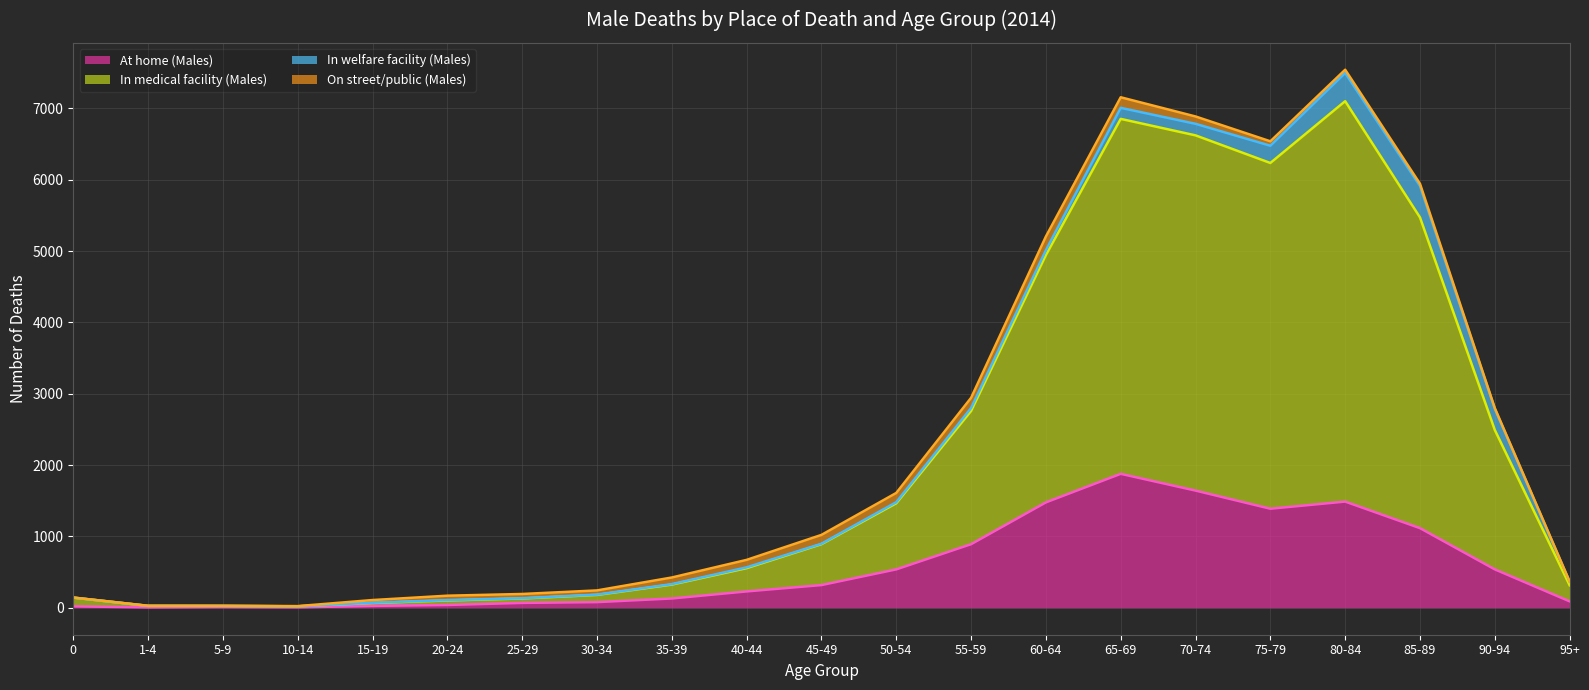

How many lines are shown in the chart?

4